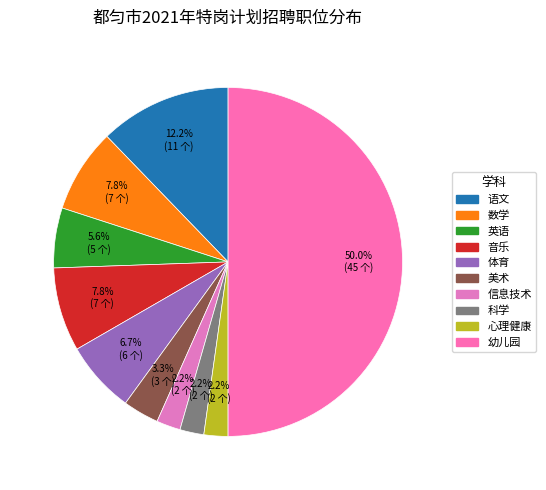

What is the largest slice in the pie chart?

幼儿园